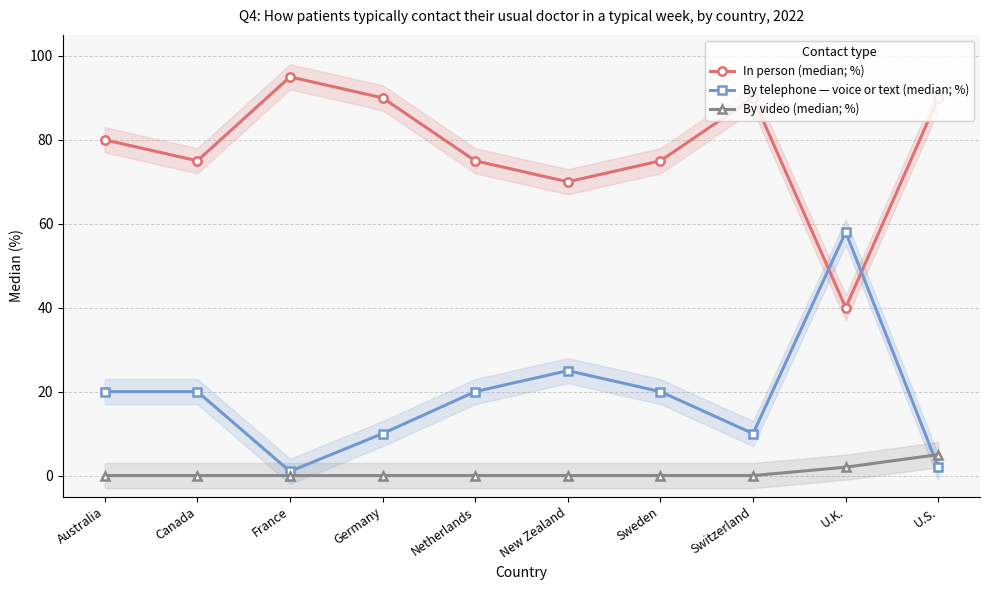

What is the sum of all By video (median; %) values?

7